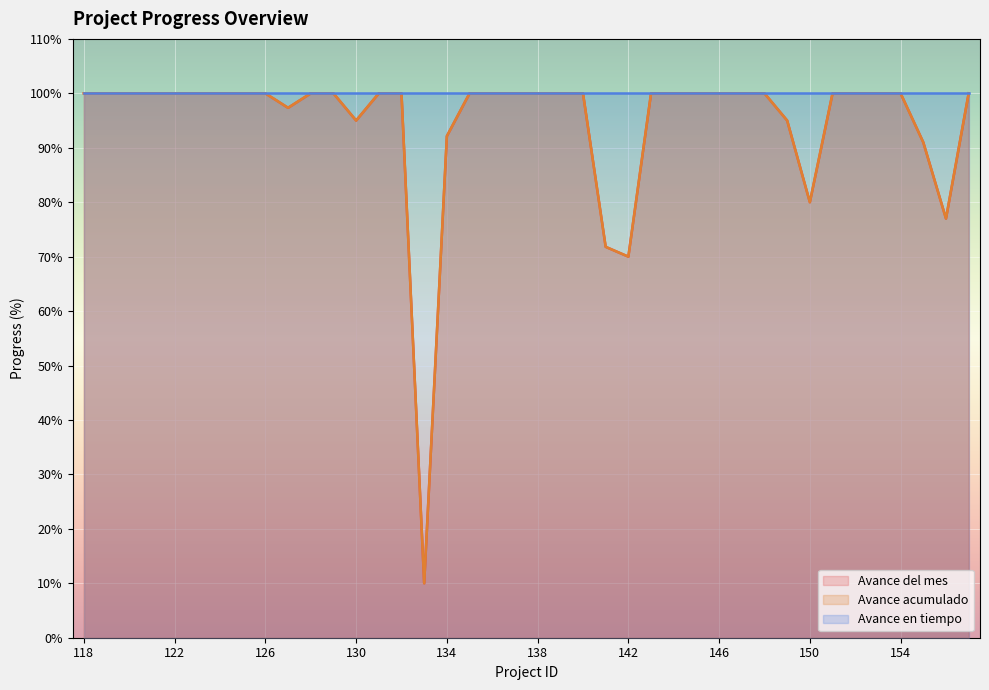

Which series has the largest range (max minus min)?

Avance del mes